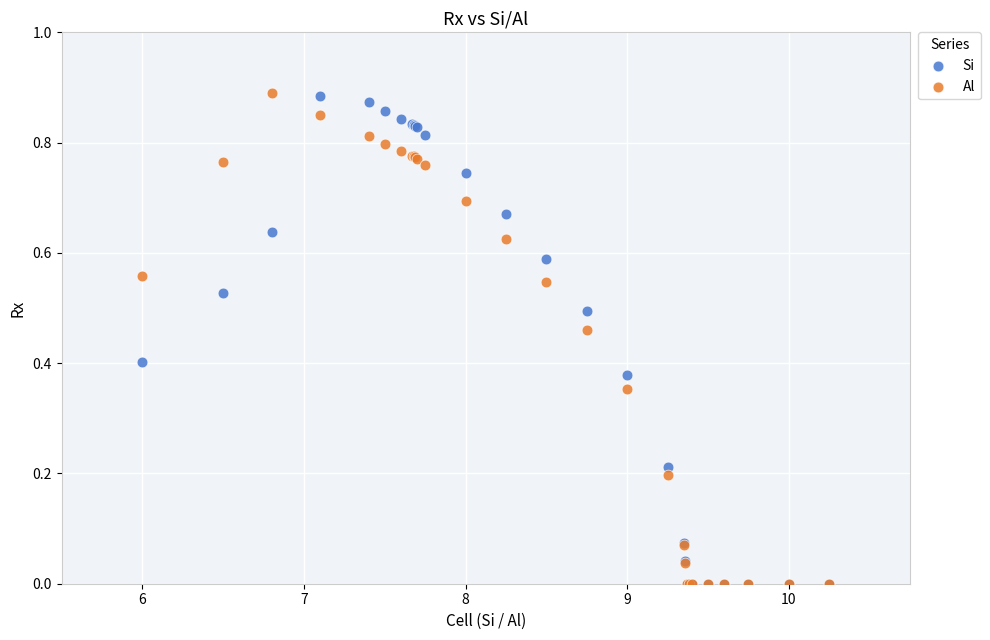

What are all the series names shown in the legend?

Si, Al